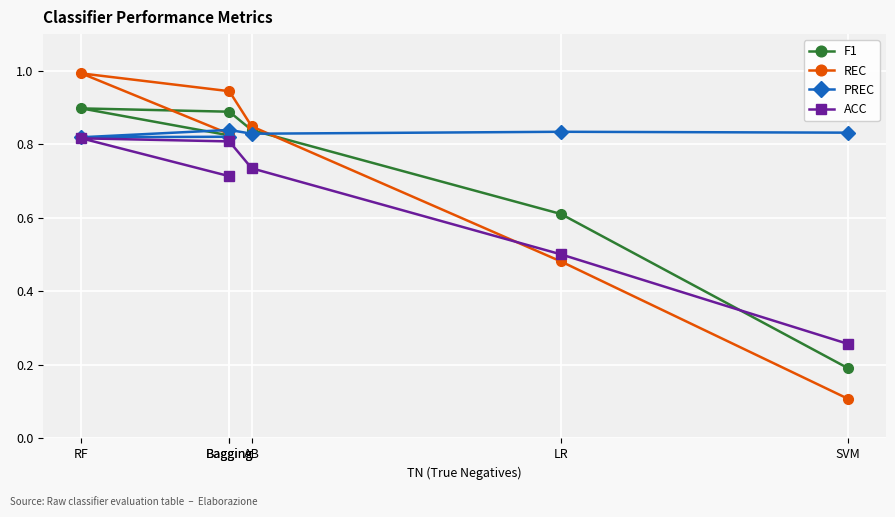

What are all the series names shown in the legend?

F1, REC, PREC, ACC